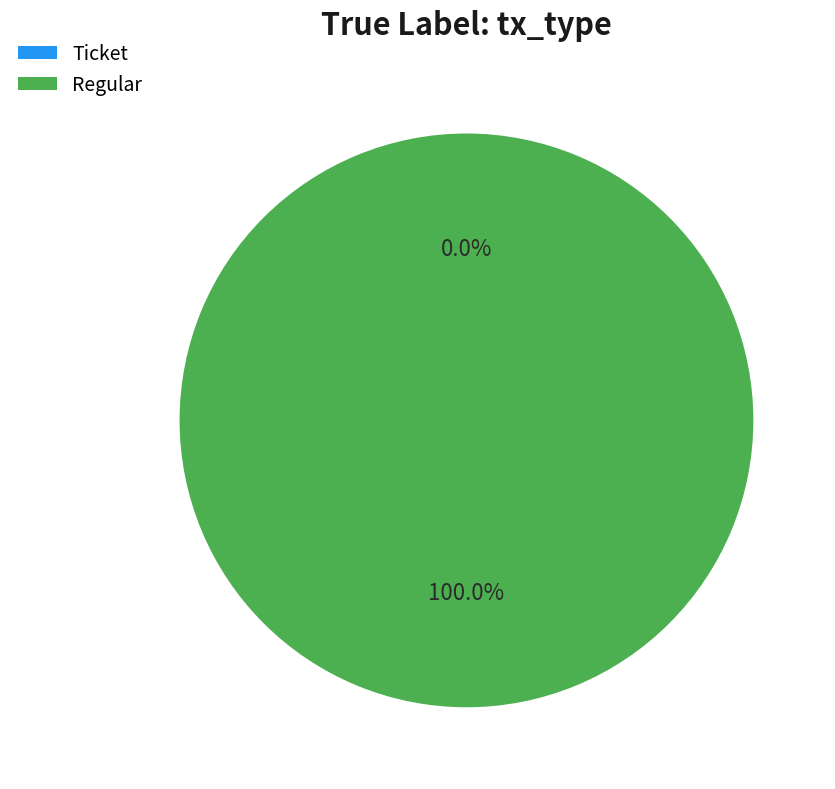

The Regular slice represents 100% of the pie. True or false?

True